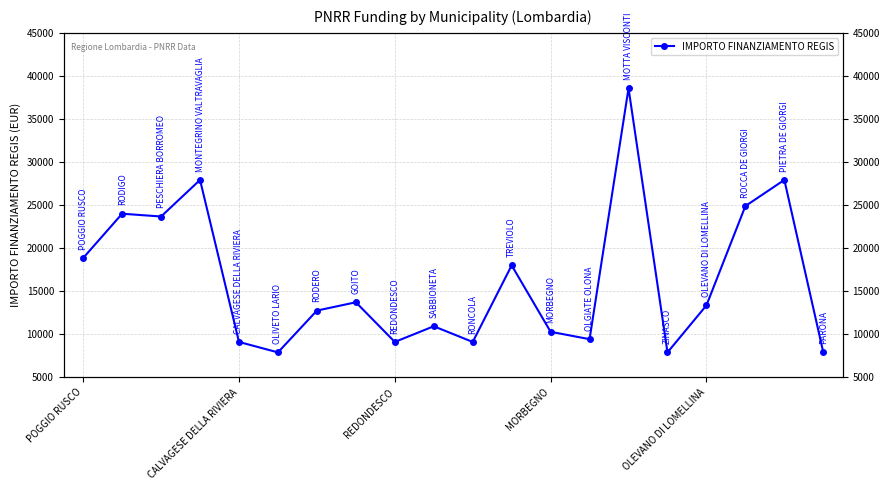

What is the maximum value shown in the chart?

38565